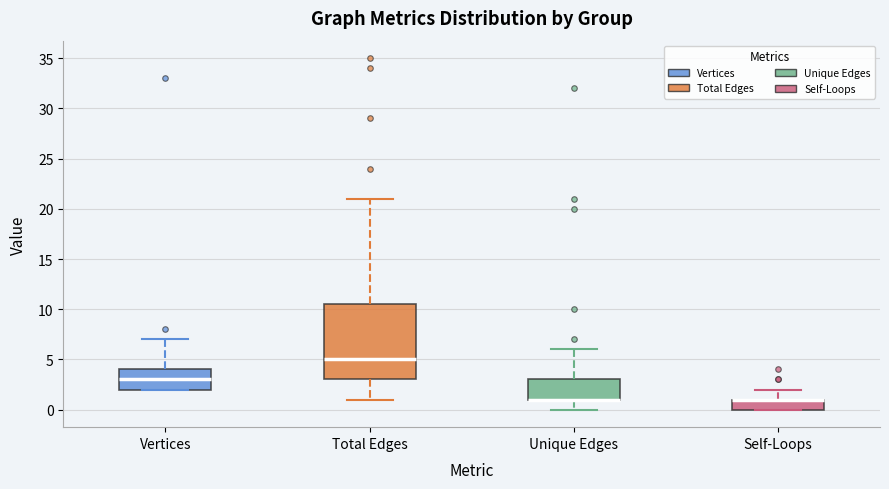

Comparing the boxes themselves (not the whiskers), which one is the tallest?

Total Edges